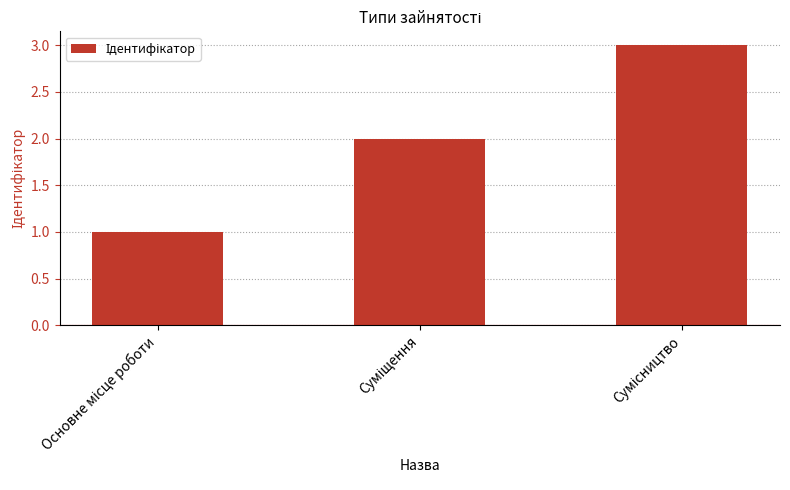

What is the sum of all values?

6